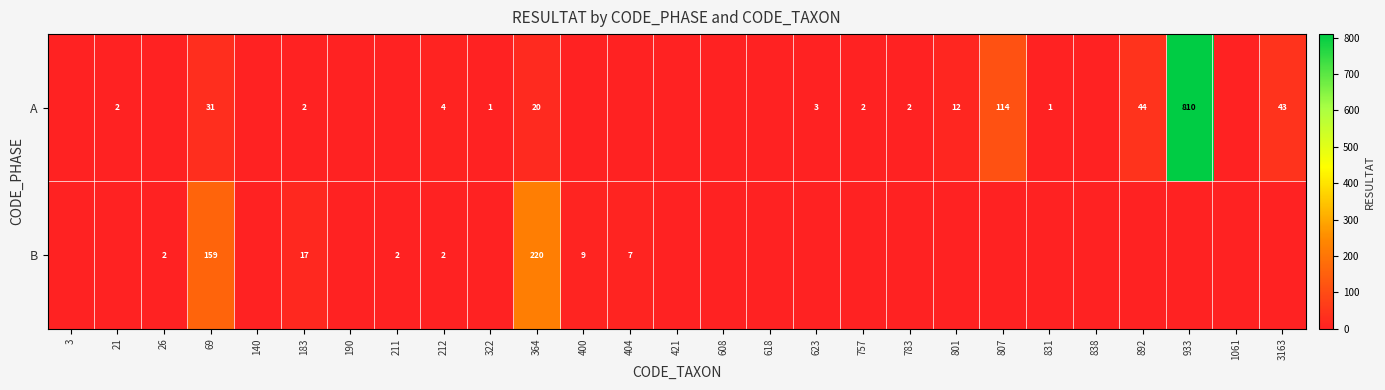

What is the sum of the A values at 831 and 933?

811